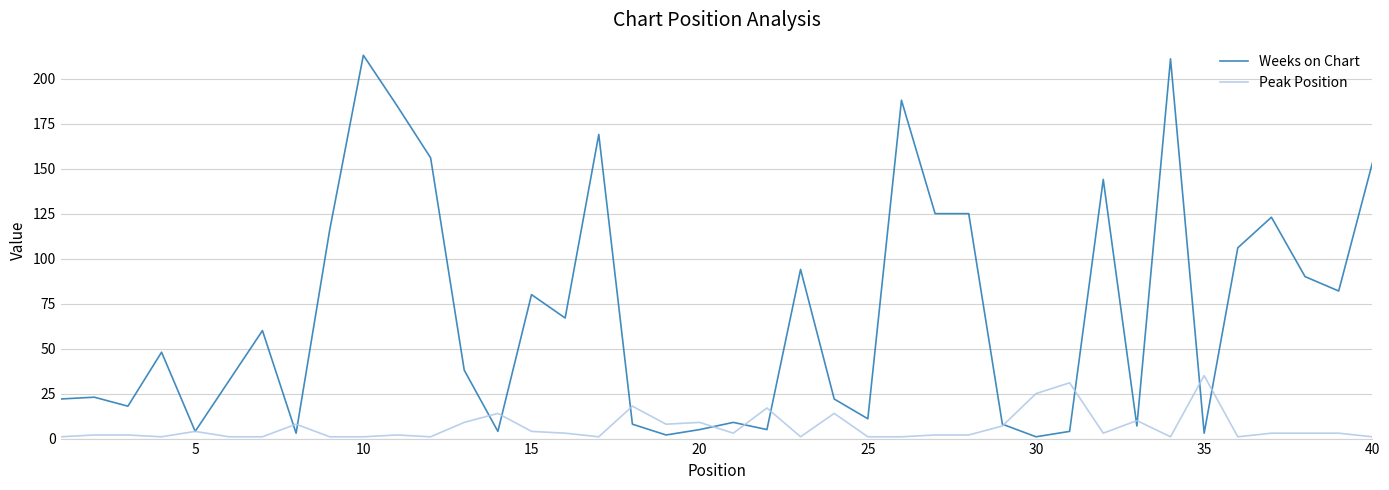

Which series has the widest spread of values?

Weeks on Chart